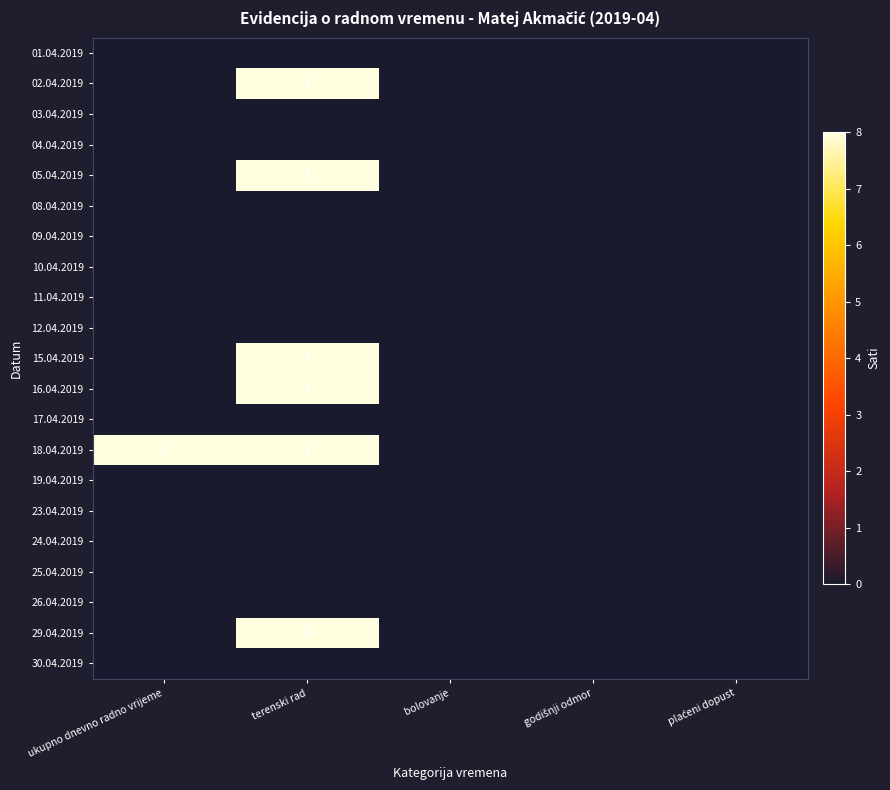

Which series has the largest total across all categories?

18.04.2019